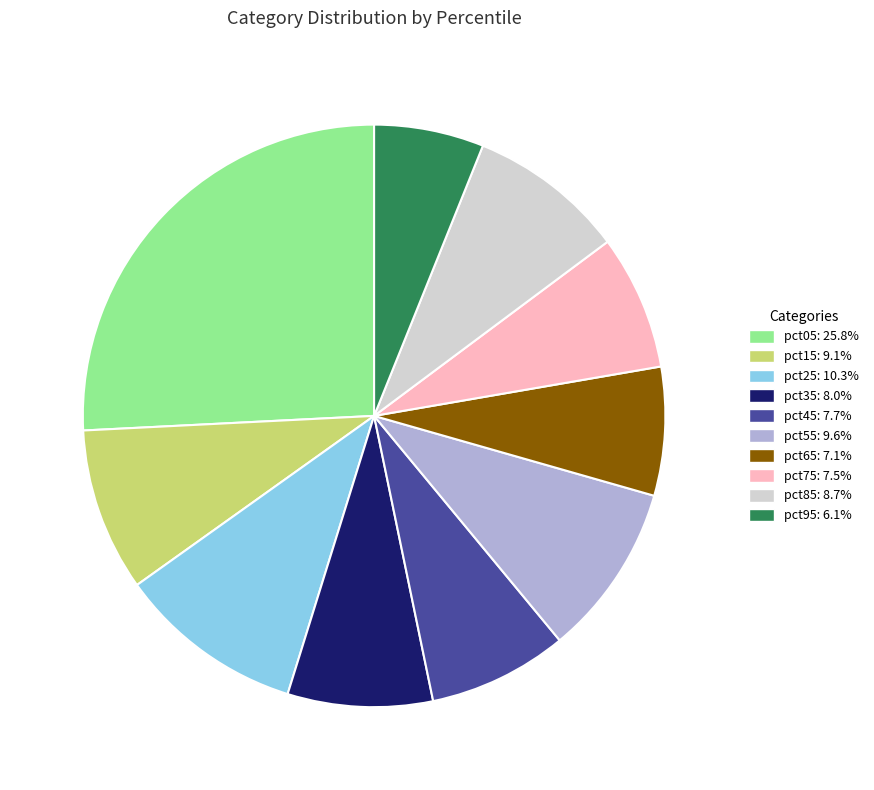

Combined, do pct95 and pct25 account for over 50%?

No